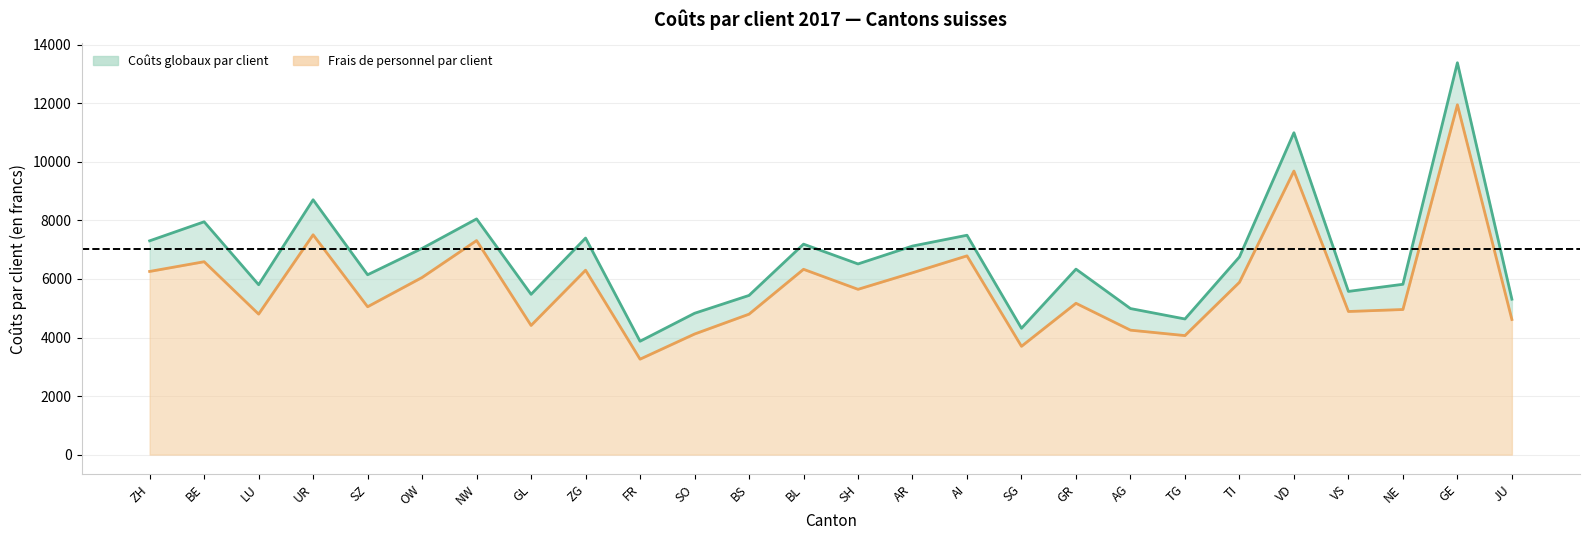

What are all the series names shown in the legend?

Coûts globaux par client, Frais de personnel par client